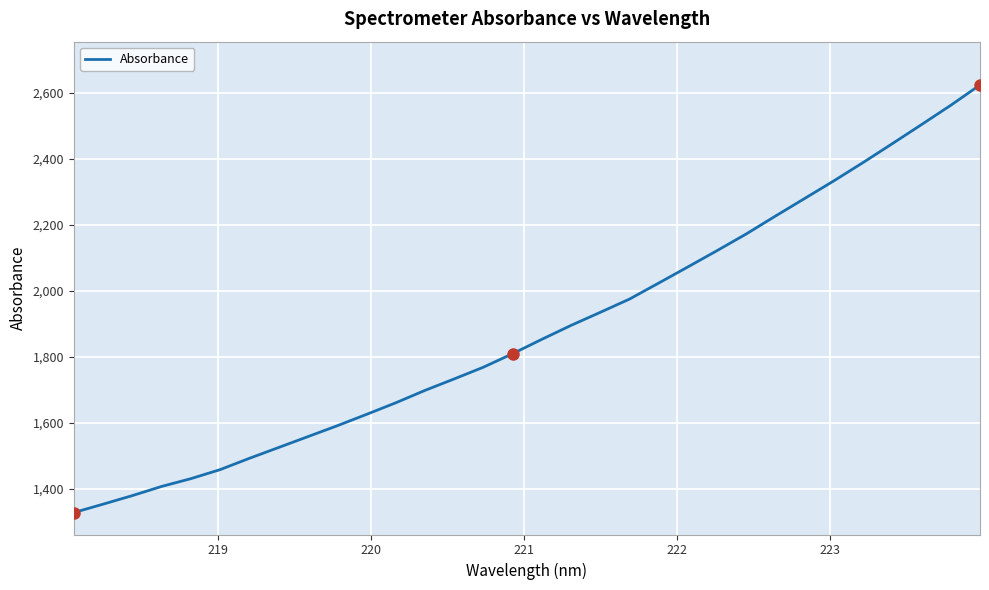

What is the difference between the second highest and minimum values?

1233.7